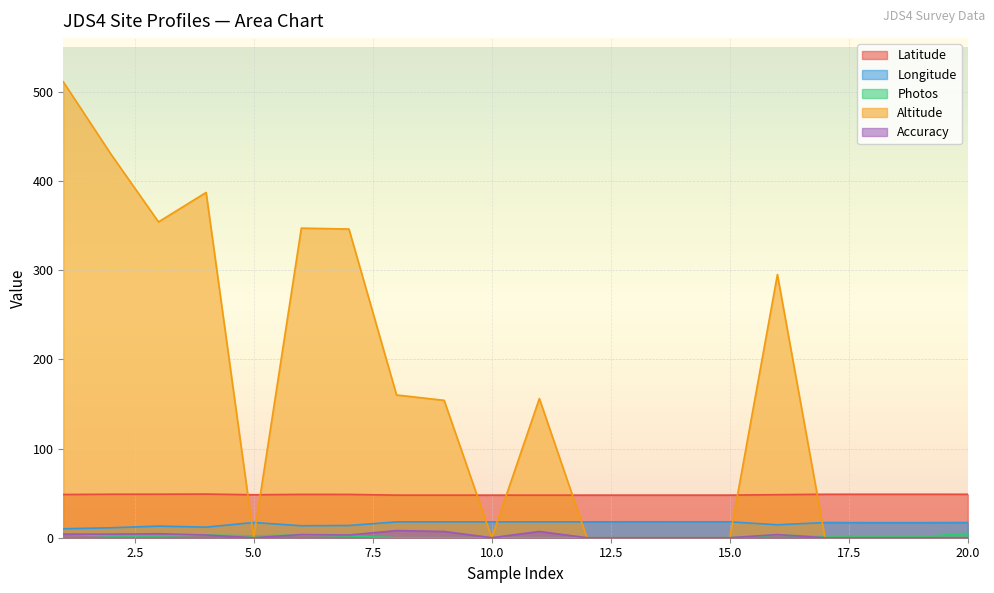

At which label does Altitude first exceed 154?

1